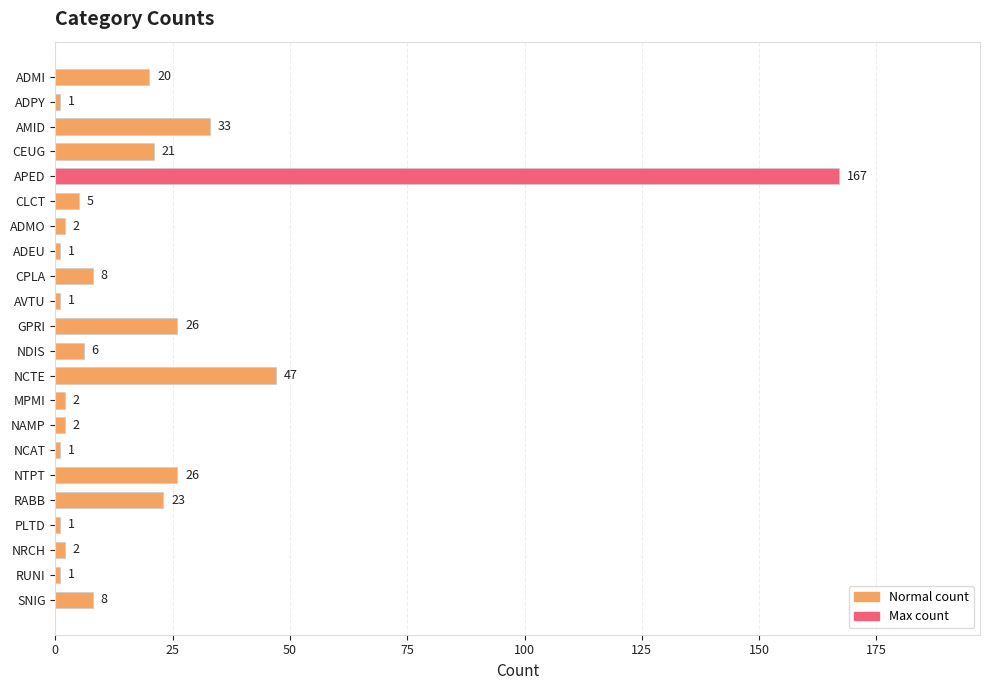

True or false: the data shows 6 at NDIS.

True